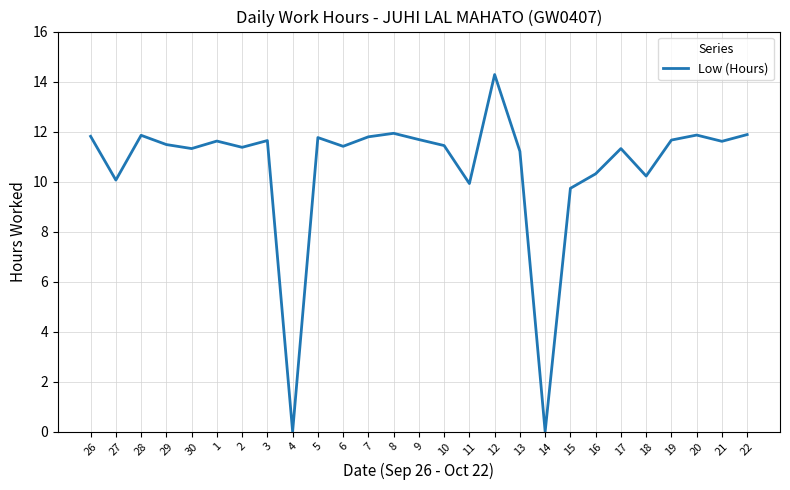

The value at 21 is 11.6. True or false?

True